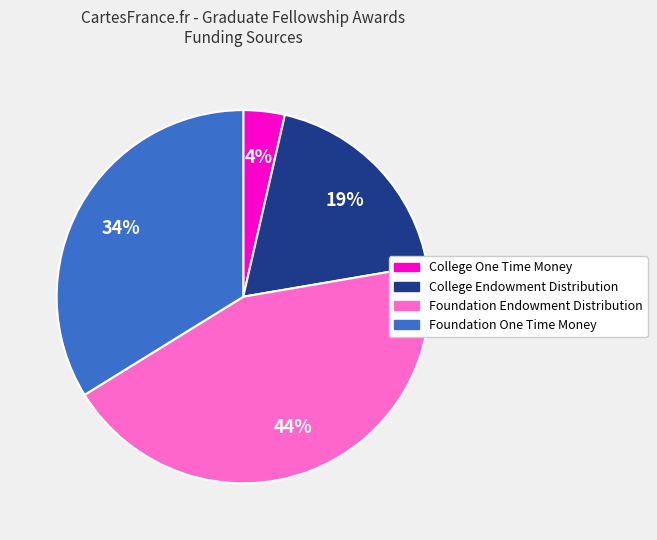

Is Foundation One Time Money the majority of the pie?

No